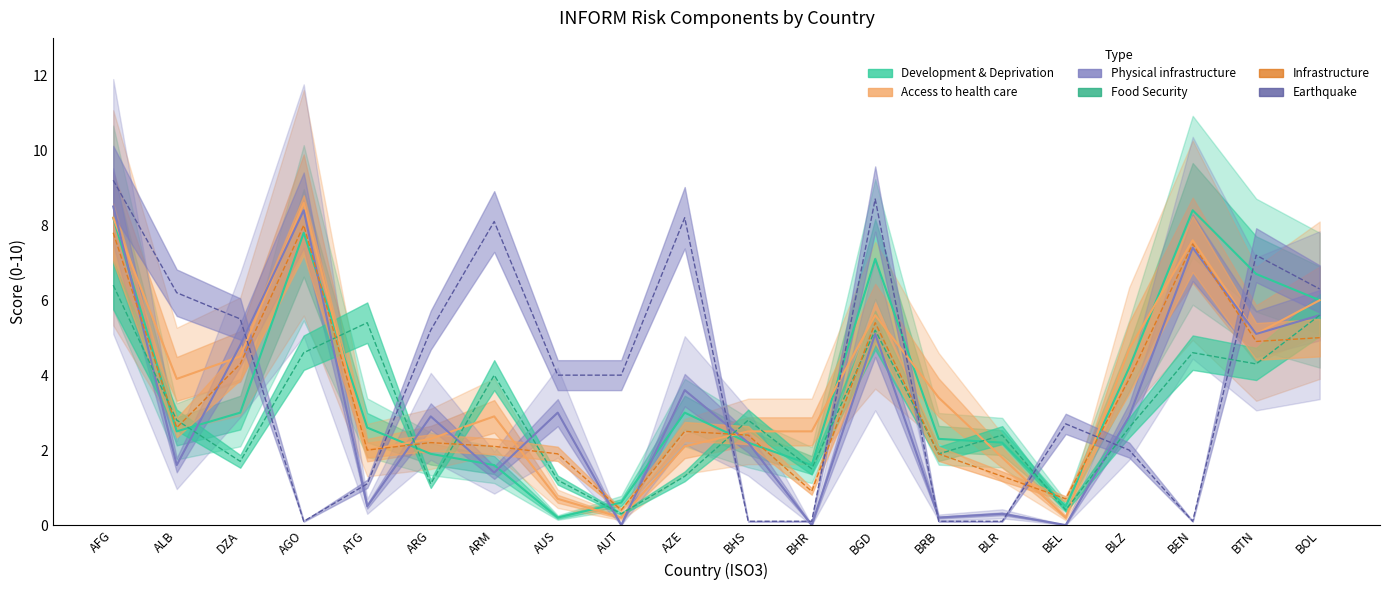

Which series changed the most between ALB and BLZ?

Earthquake